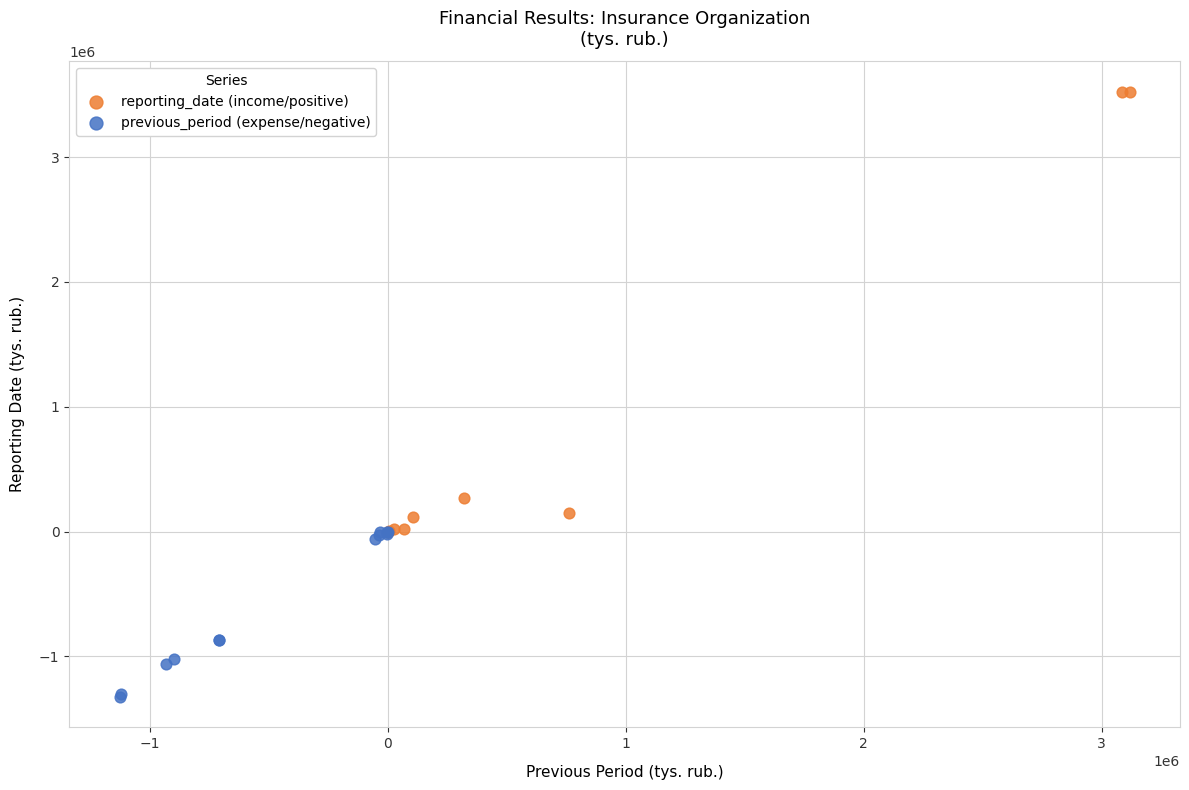

Which series reaches the minimum Y coordinate?

previous_period (expense/negative)